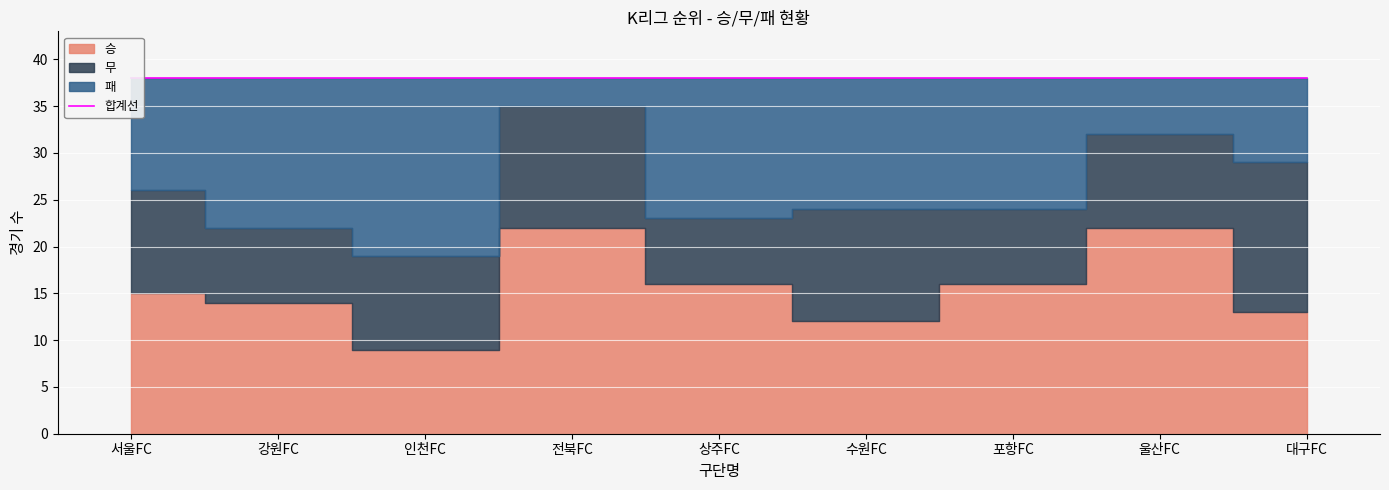

Reading left to right, what are all the values shown in this chart?

승: 서울FC=15	강원FC=14	인천FC=9	전북FC=22	상주FC=16	수원FC=12	포항FC=16	울산FC=22	대구FC=13
무: 서울FC=11	강원FC=8	인천FC=10	전북FC=13	상주FC=7	수원FC=12	포항FC=8	울산FC=10	대구FC=16
패: 서울FC=12	강원FC=16	인천FC=19	전북FC=3	상주FC=15	수원FC=14	포항FC=14	울산FC=6	대구FC=9